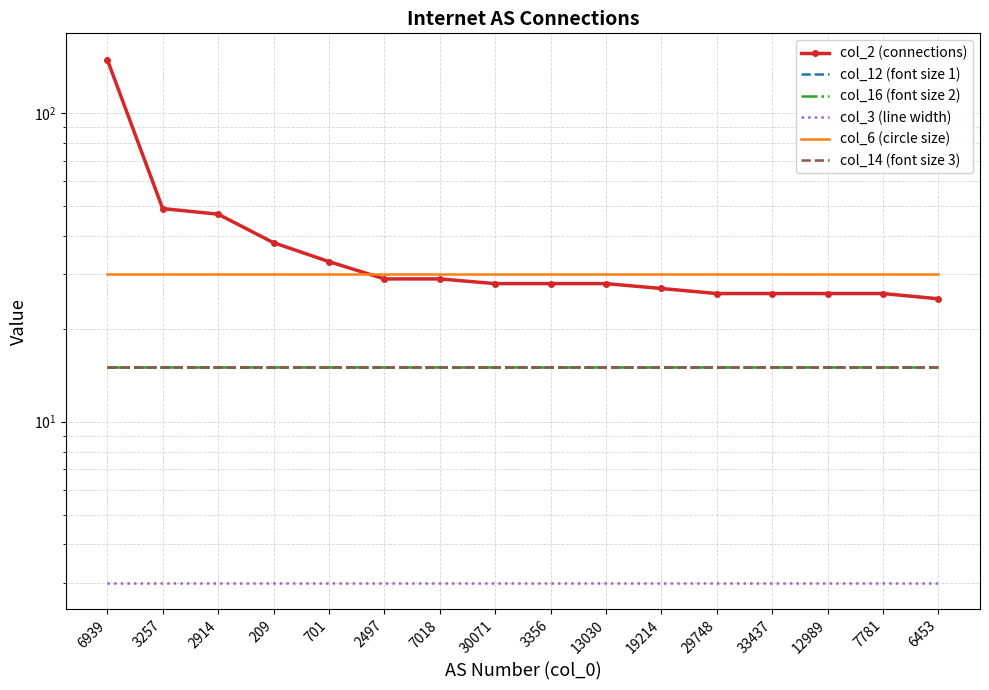

True or false: col_3 (line width) and col_6 (circle size) intersect in this chart.

False